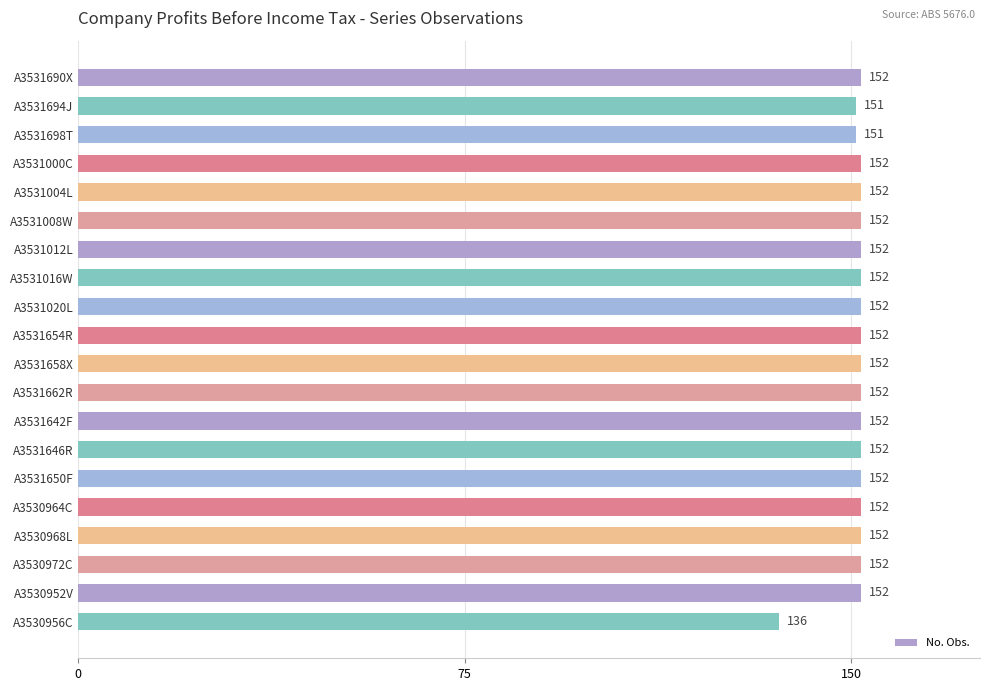

Reading top to bottom, extract all data points from this chart.

A3531690X=152	A3531694J=151	A3531698T=151	A3531000C=152	A3531004L=152	A3531008W=152	A3531012L=152	A3531016W=152	A3531020L=152	A3531654R=152	A3531658X=152	A3531662R=152	A3531642F=152	A3531646R=152	A3531650F=152	A3530964C=152	A3530968L=152	A3530972C=152	A3530952V=152	A3530956C=136